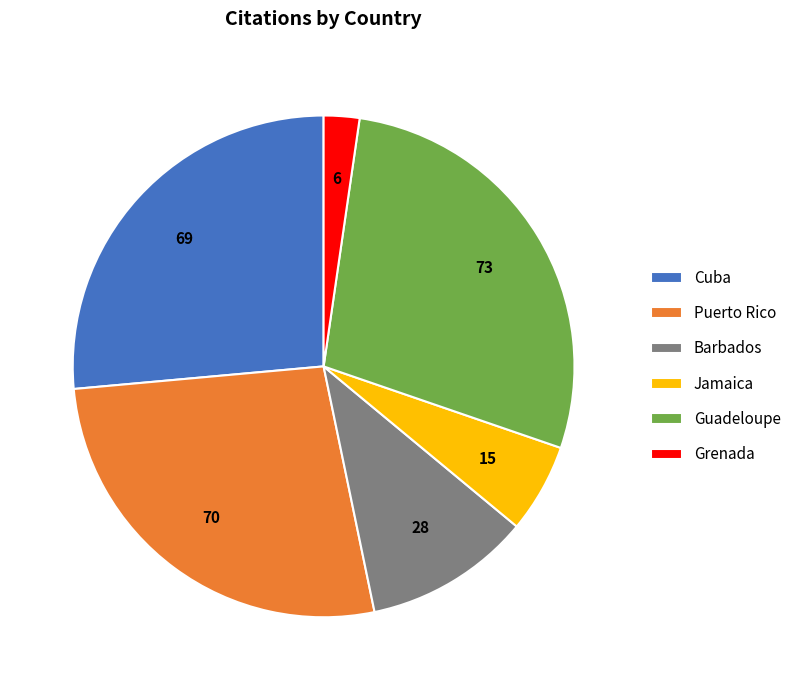

Which slice is the largest?

Guadeloupe